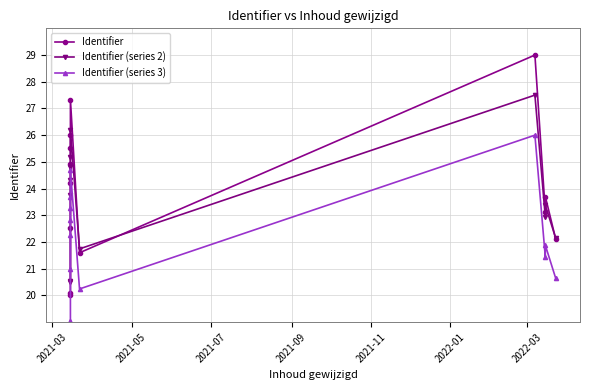

Which series has the largest range (max minus min)?

Identifier